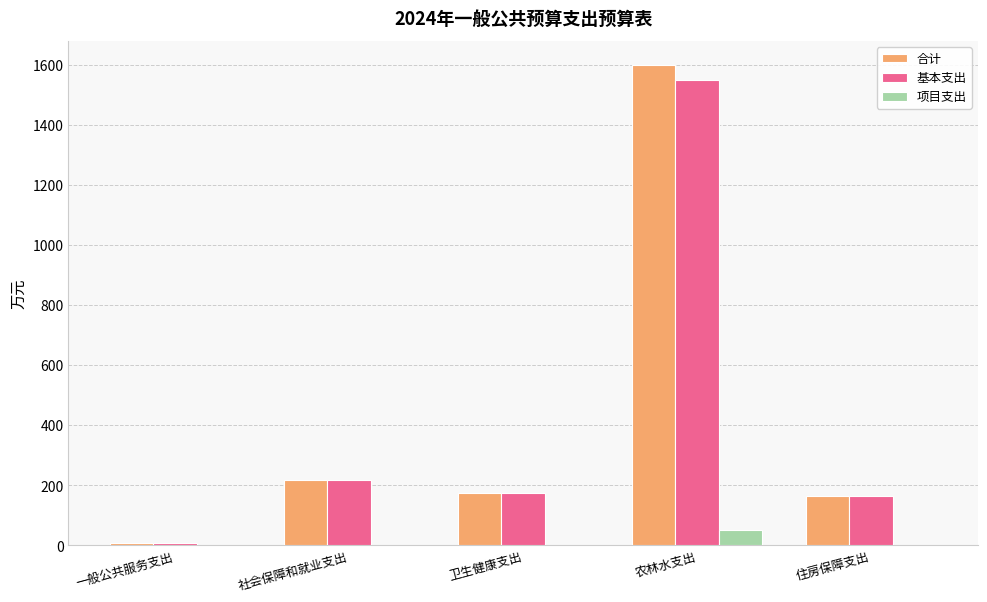

What is the average value of the 项目支出 series?

10.0